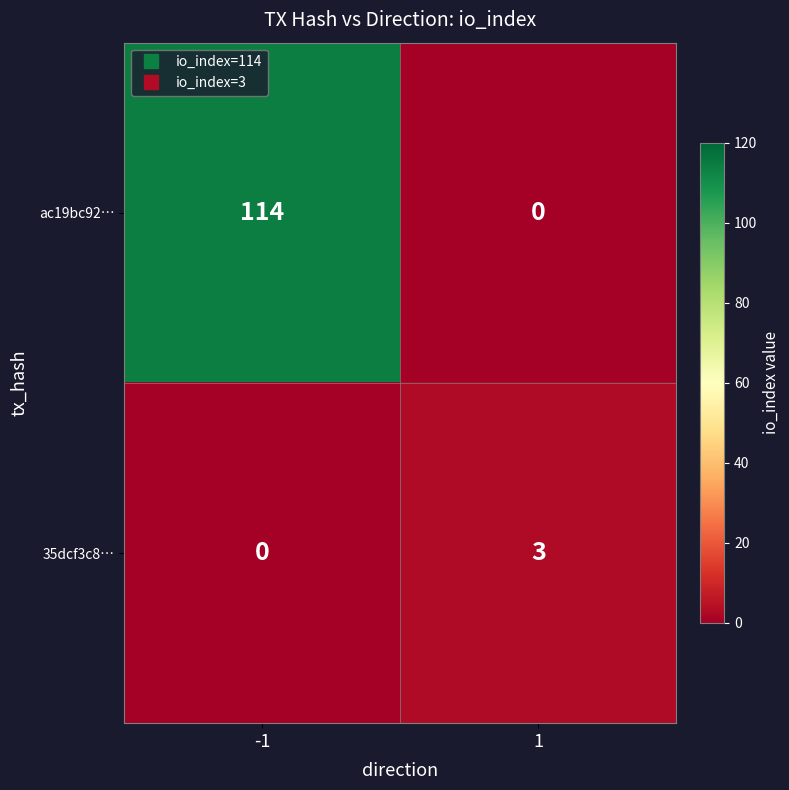

What is the difference between the ac19bc92… values at 1 and -1?

114